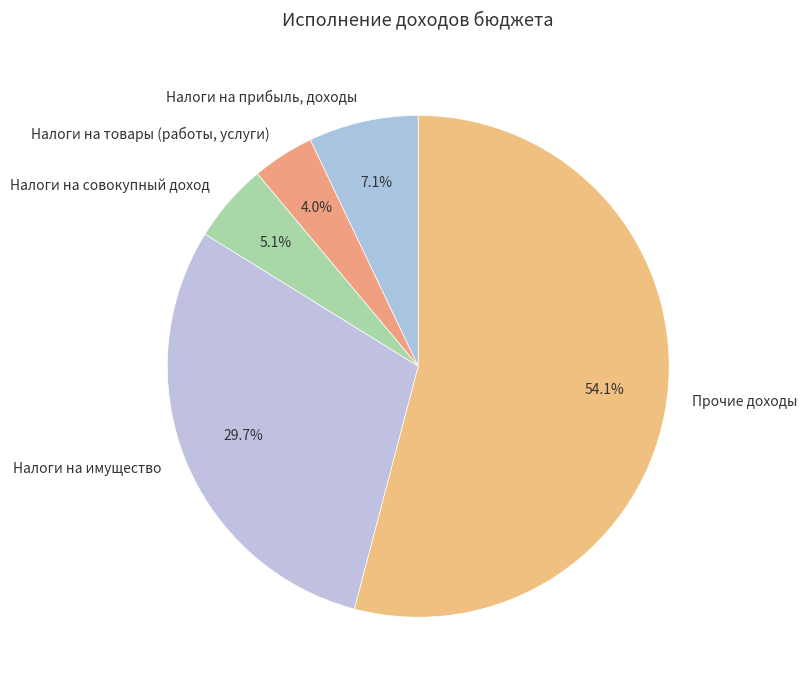

Does Прочие доходы represent more than half of the total?

Yes